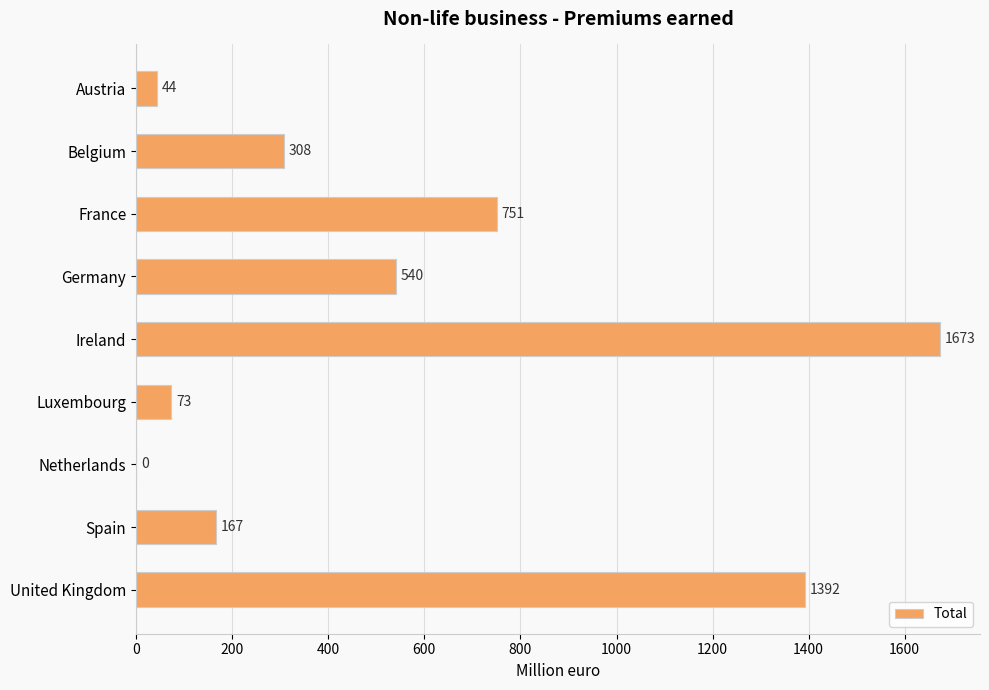

Reading top to bottom, transcribe all the data shown in this chart.

Austria=44	Belgium=308	France=751	Germany=540	Ireland=1673	Luxembourg=73	Netherlands=0	Spain=167	United Kingdom=1392